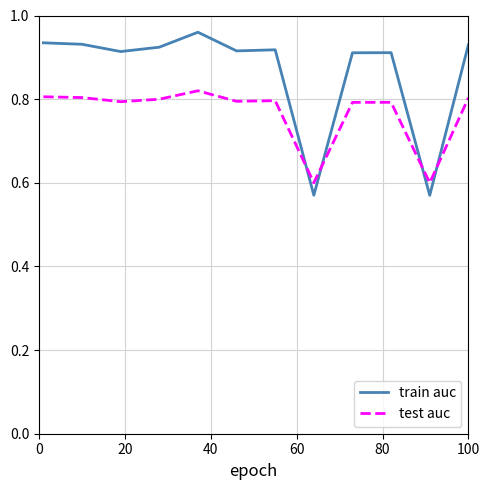

True or false: test auc and train auc cross at least once.

True